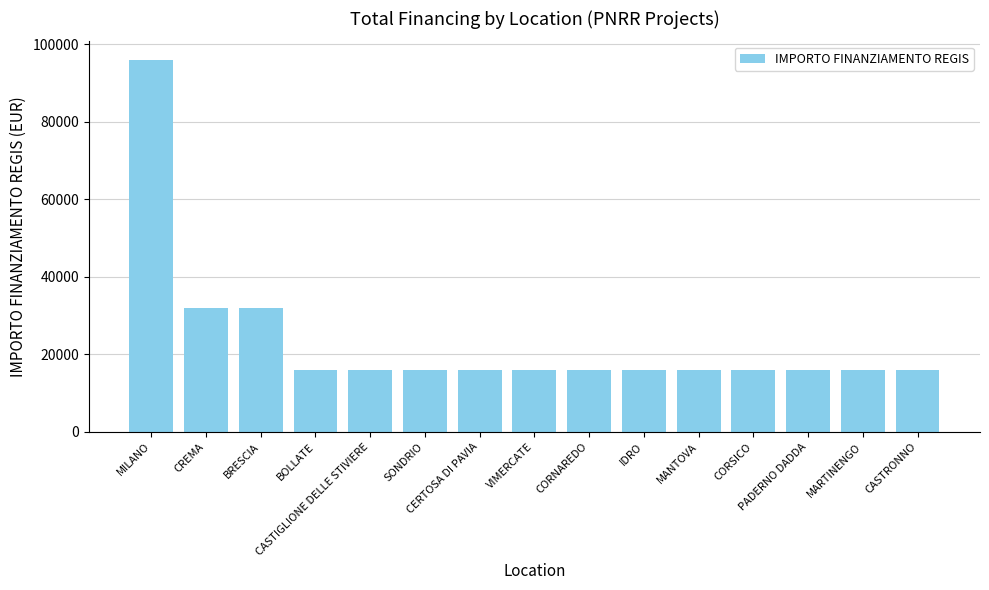

What is the value of the 7th bar from the left?

16000